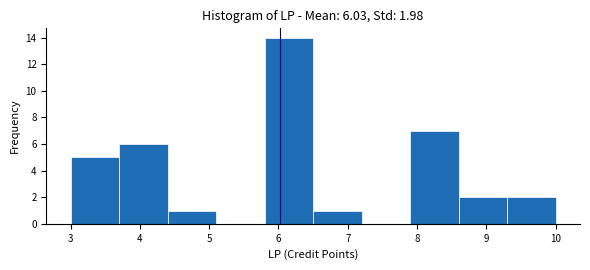

Over which range of the x-axis is the bar tallest?

5.8 to 6.5